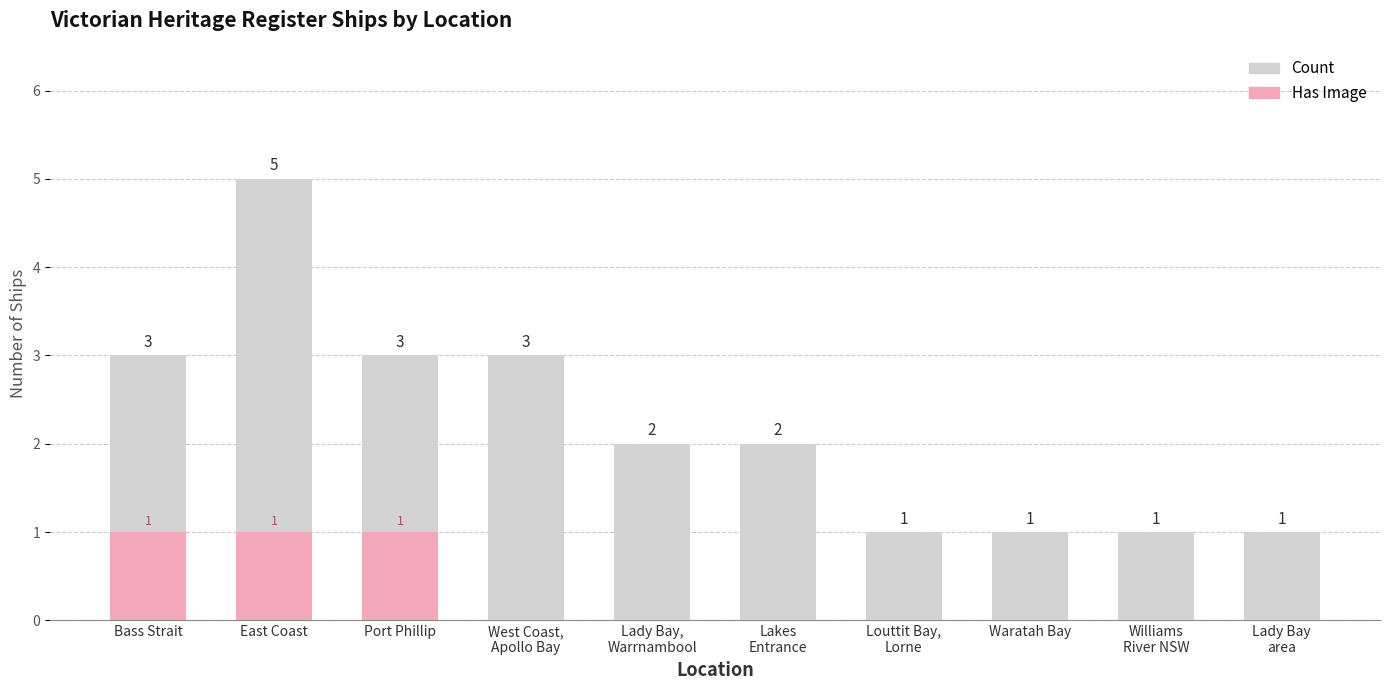

At which label does Has Image reach its minimum?

West Coast,
Apollo Bay